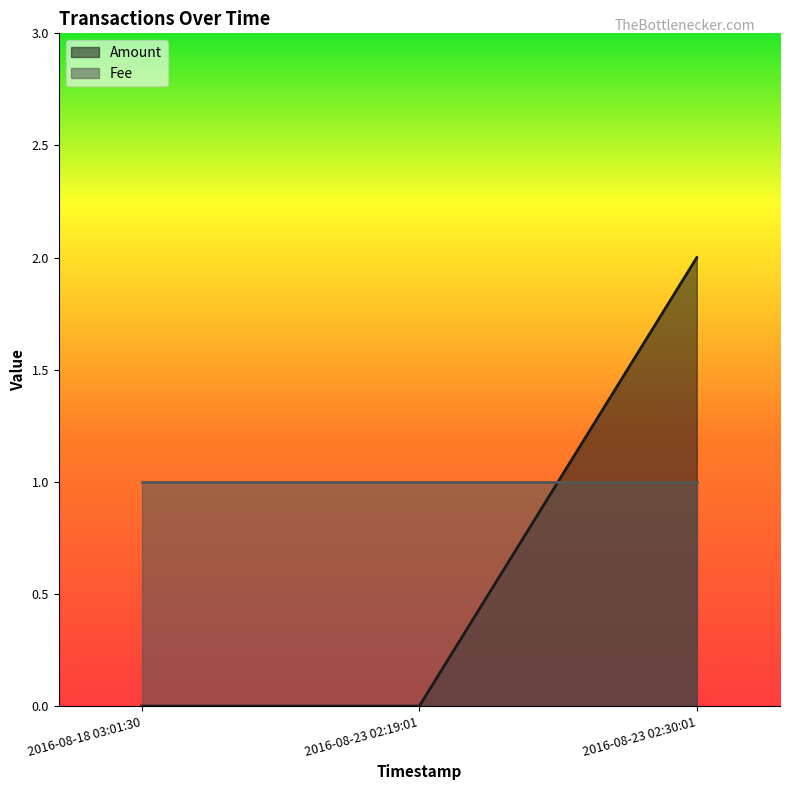

Is it true that Amount equals 0 at 2016-08-18 03:01:30?

True